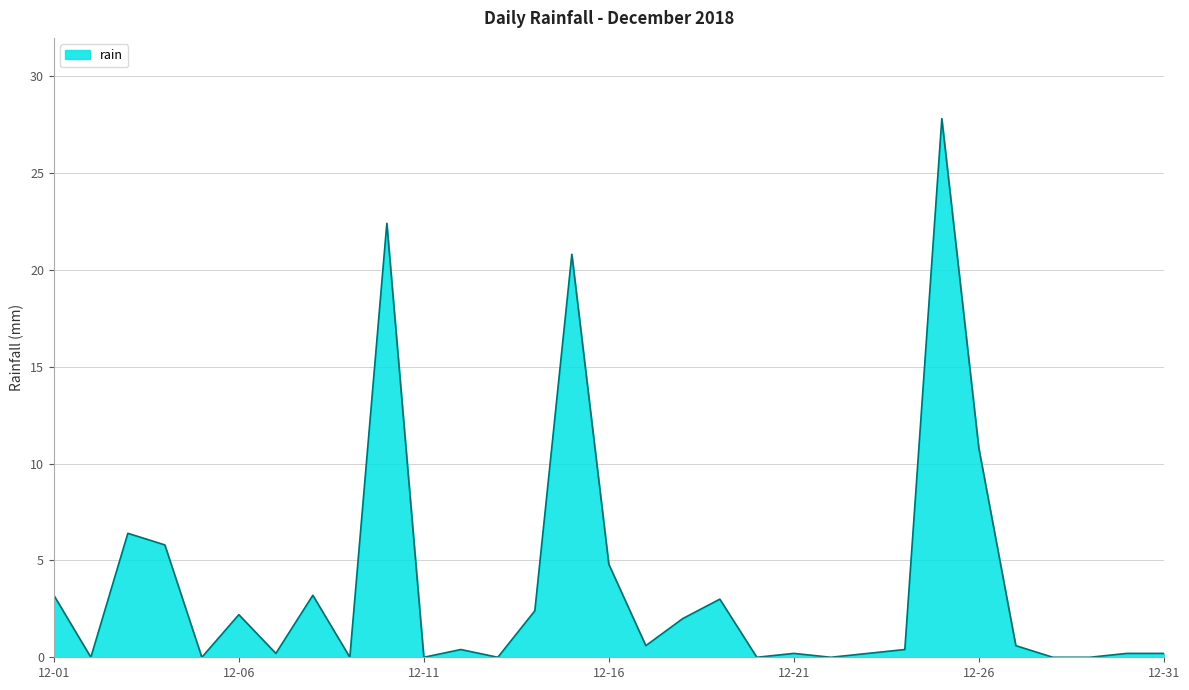

Reading left to right, what are all the values shown in this chart?

3.2	0.0	6.4	5.8	0.0	2.2	0.2	3.2	0.0	22.4	0.0	0.4	0.0	2.4	20.8	4.8	0.6	2.0	3.0	0.0	0.2	0.0	0.2	0.4	27.8	10.8	0.6	0.0	0.0	0.2	0.2